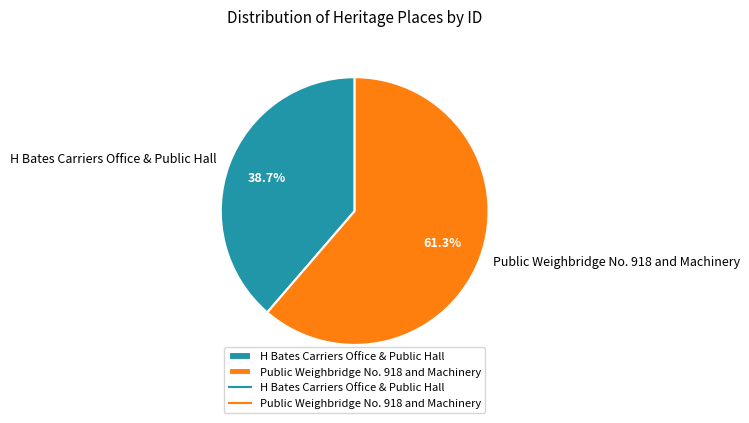

To the nearest percent, what is the difference between the largest and smallest slice percentages?

23%